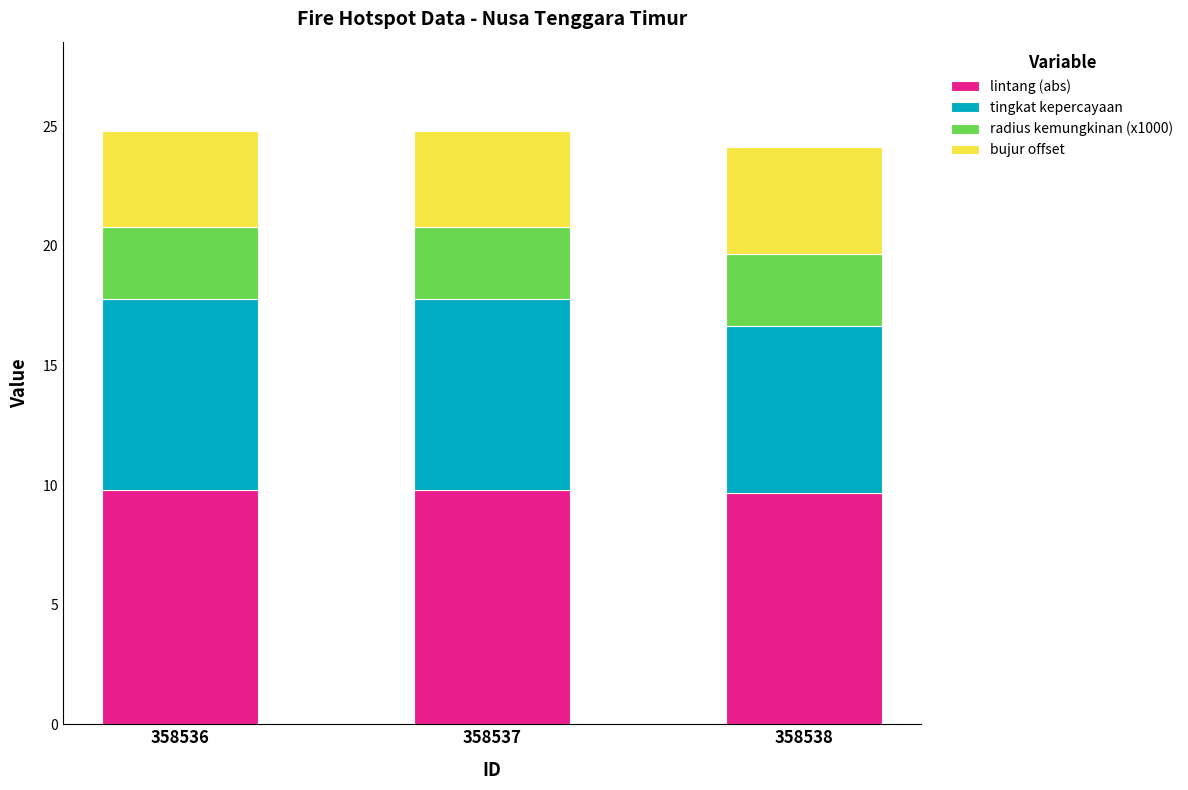

What is the sum of the lintang (abs) values at 358538 and 358537?

19.5